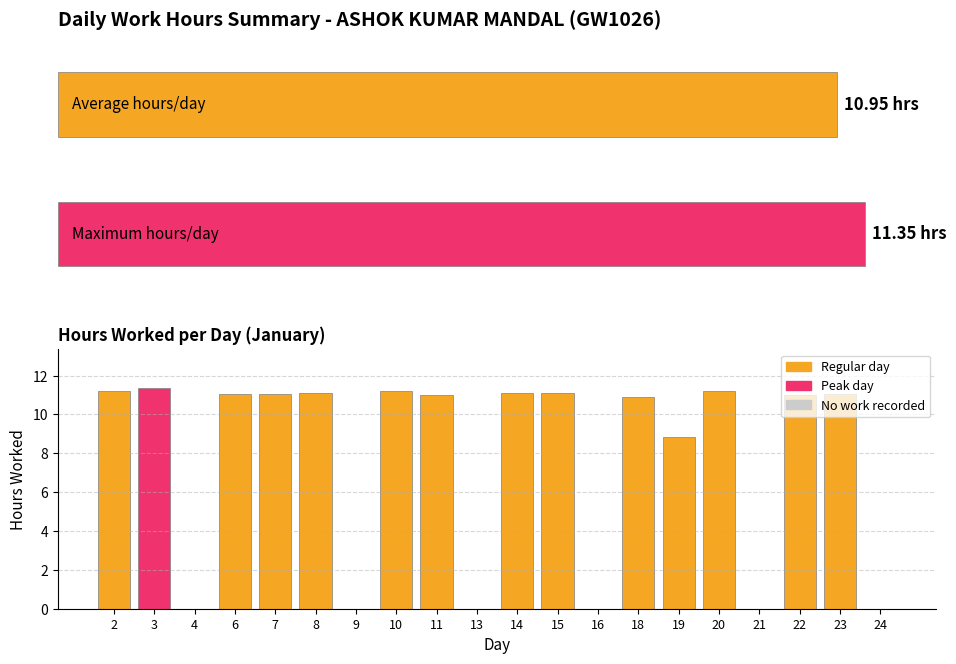

What is the sum of the values at 20 and 6?

22.3